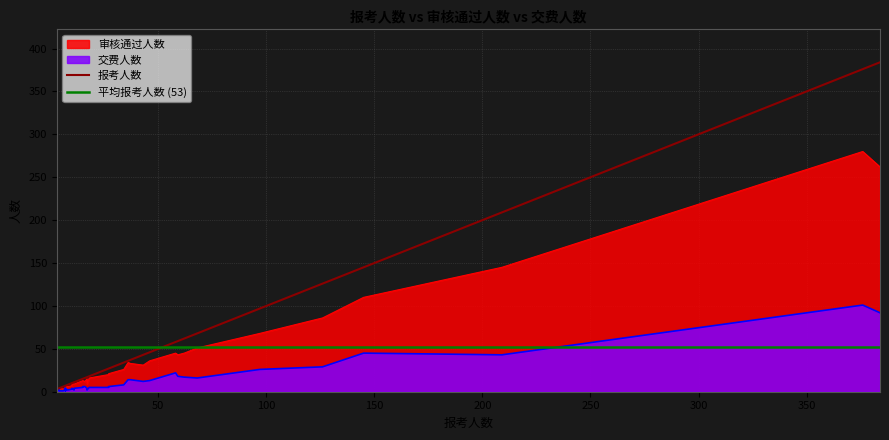

What is the difference between the second highest and second lowest values in the 审核通过人数 series?

259